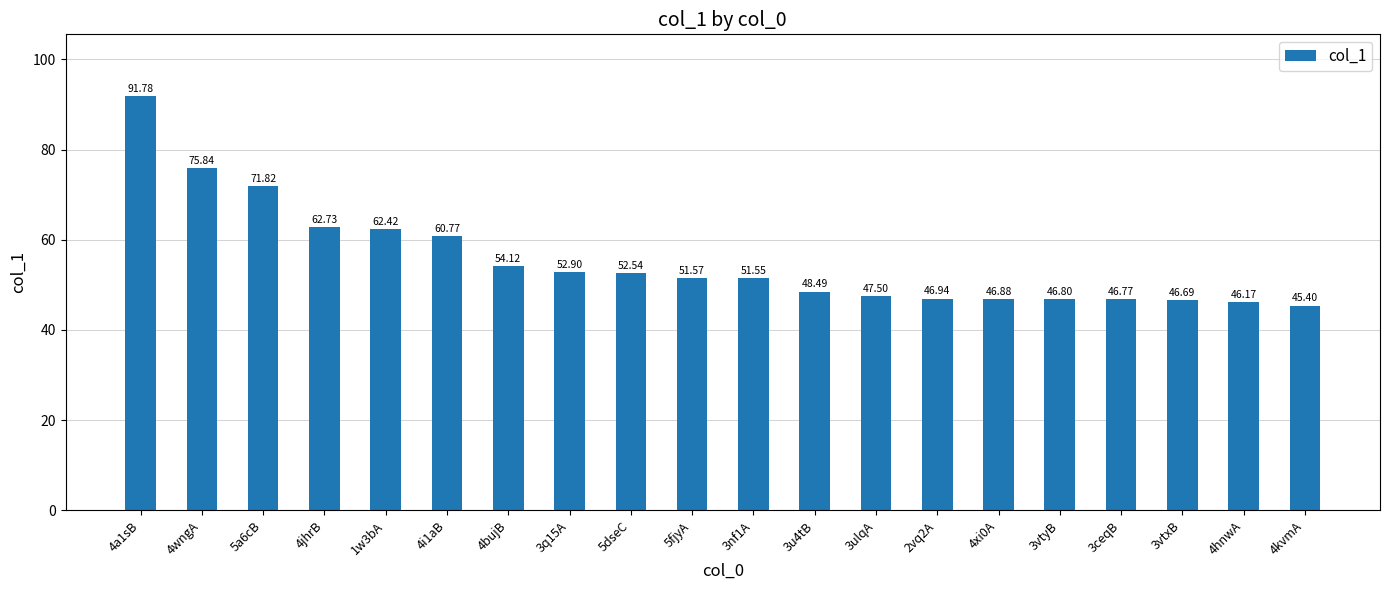

What is the change in value from 4xi0A to 3ceqB?

-0.1